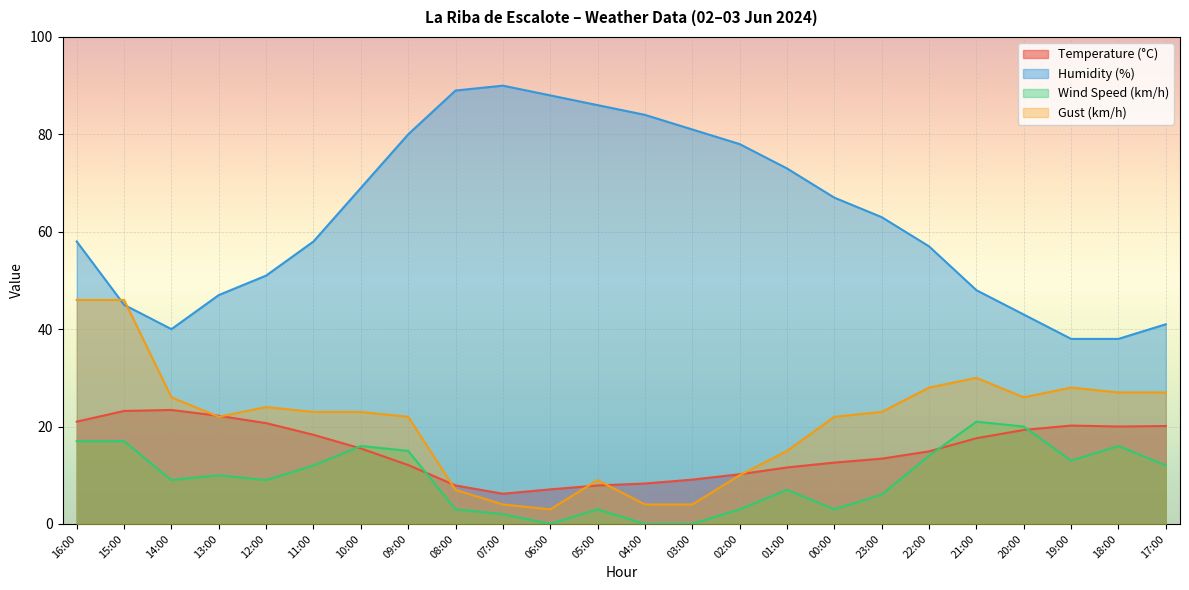

List the series in order of their peak value, highest first.

Humidity (%), Gust (km/h), Temperature (°C), Wind Speed (km/h)